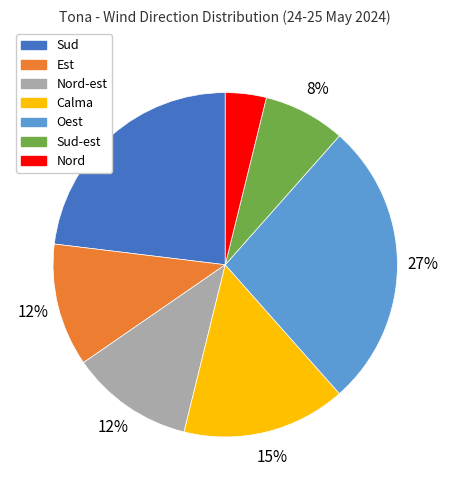

To the nearest percent, what is the difference between the largest and smallest slice percentages?

23%